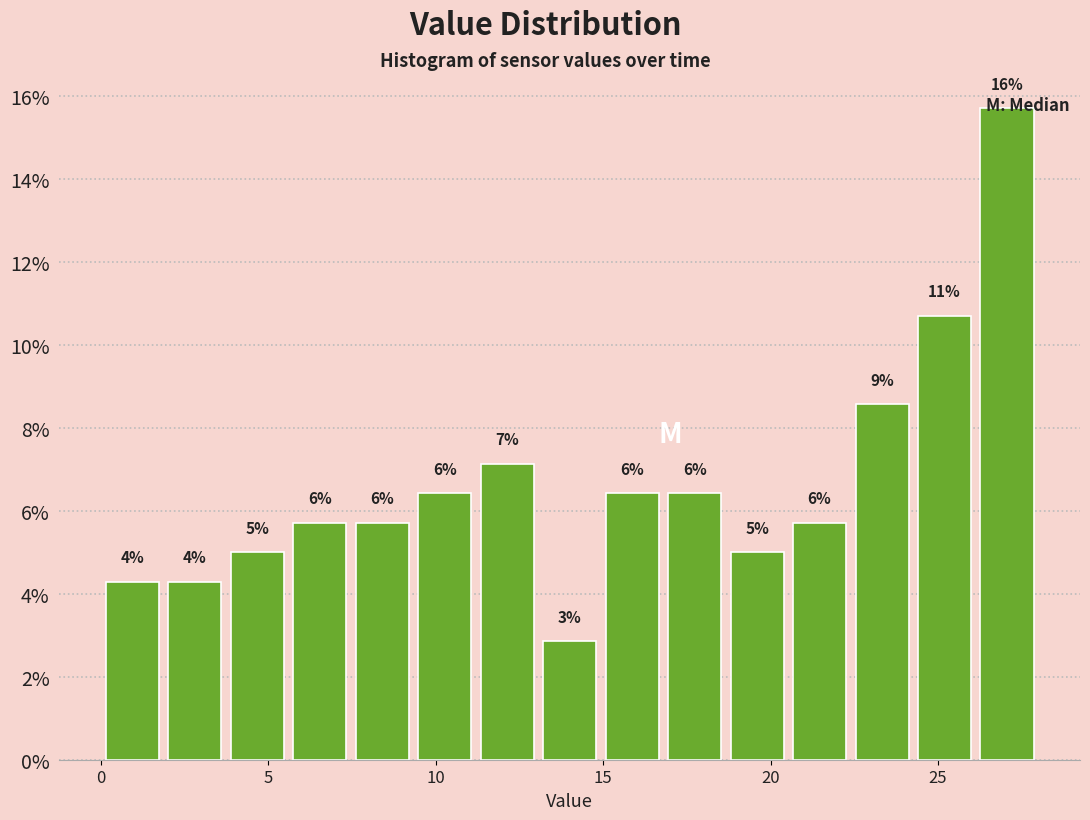

Read against the x-axis, roughly where is the centre of the tallest bar?

27.0